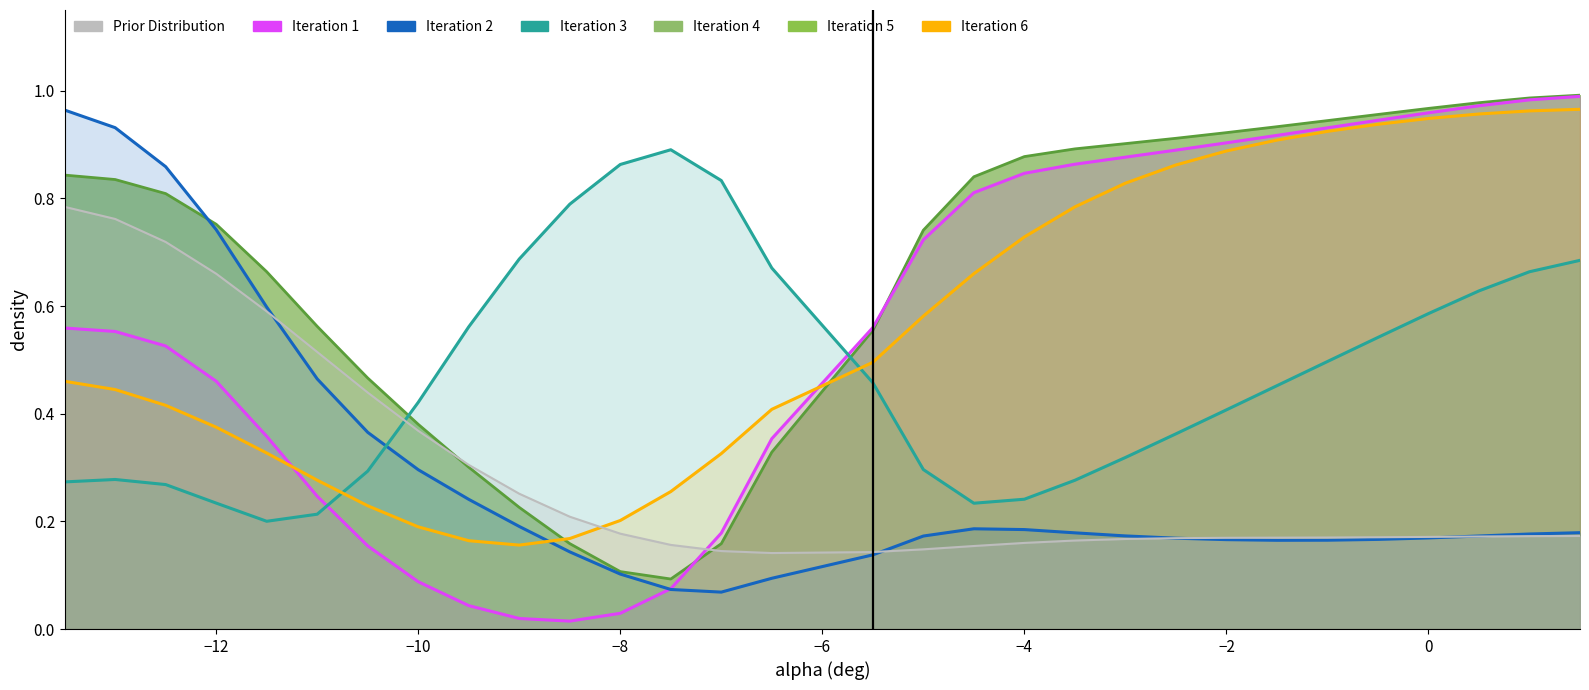

Is it true that Cd smooth equals 0.1 at 16?

False